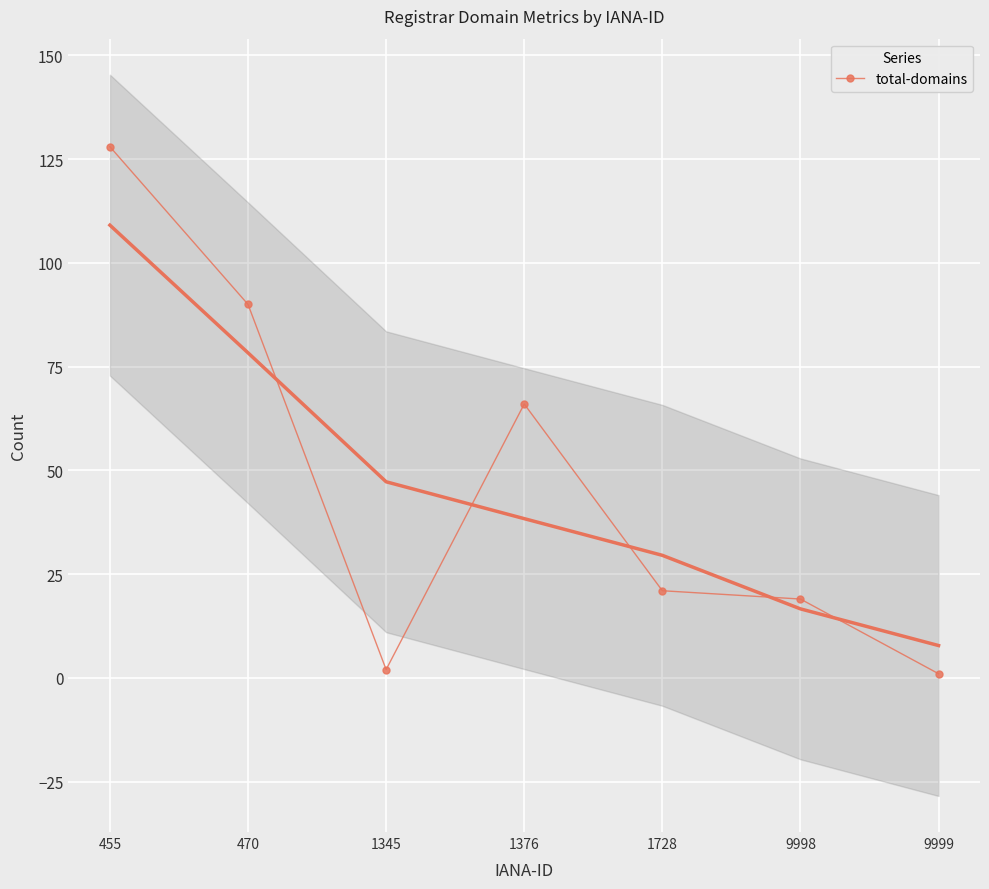

List the labels in order of value, largest first.

455, 470, 1376, 1728, 9998, 1345, 9999